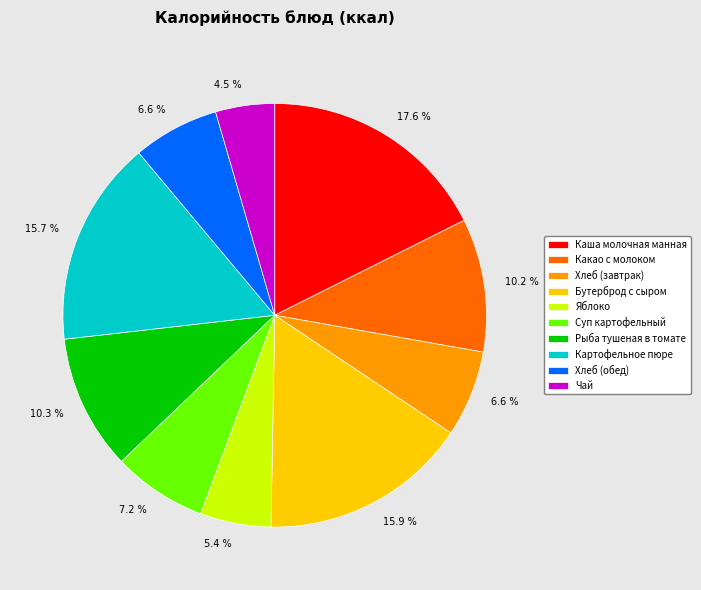

Does any single category account for the majority?

No